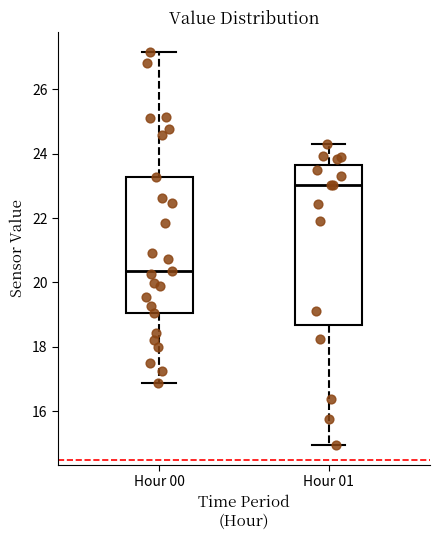

Reading left to right, read every box against the y-axis: the position of its median line, the range the box covers, and the ends of its whiskers. The values are not printed on the chart, so give them approximately, as read against the axis.

Hour 00: median 20.4, box 19.0 to 23.2, whiskers 16.8 to 27.2
Hour 01: median 23.0, box 18.6 to 23.6, whiskers 15.0 to 24.4